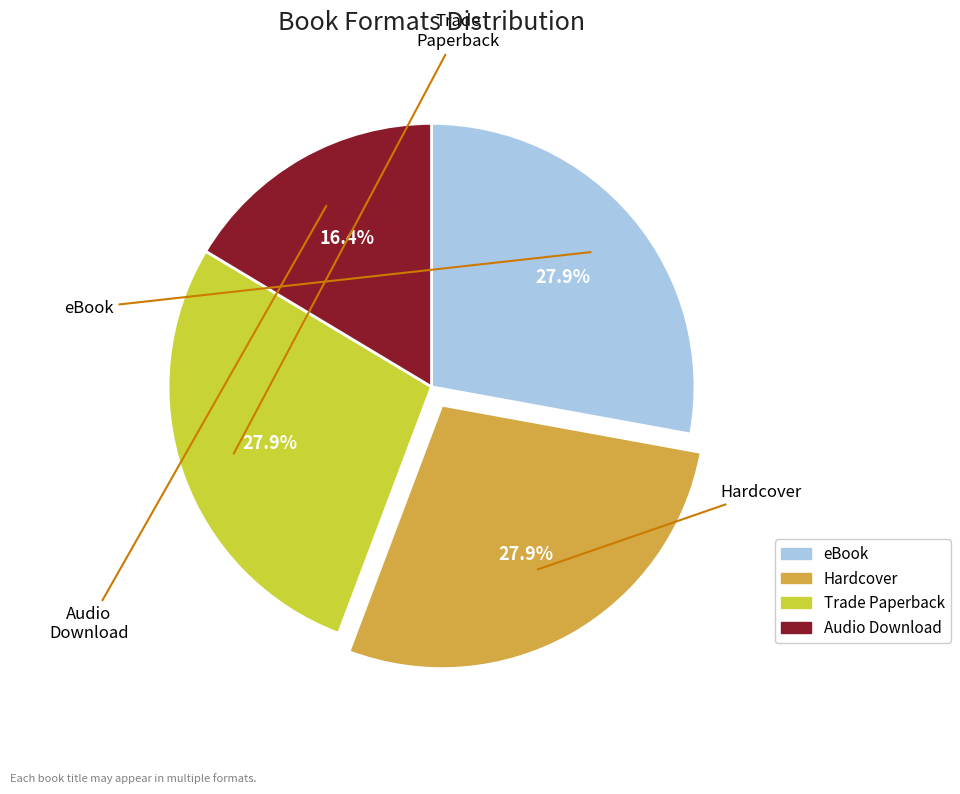

Is there any slice that represents more than half of the pie?

No